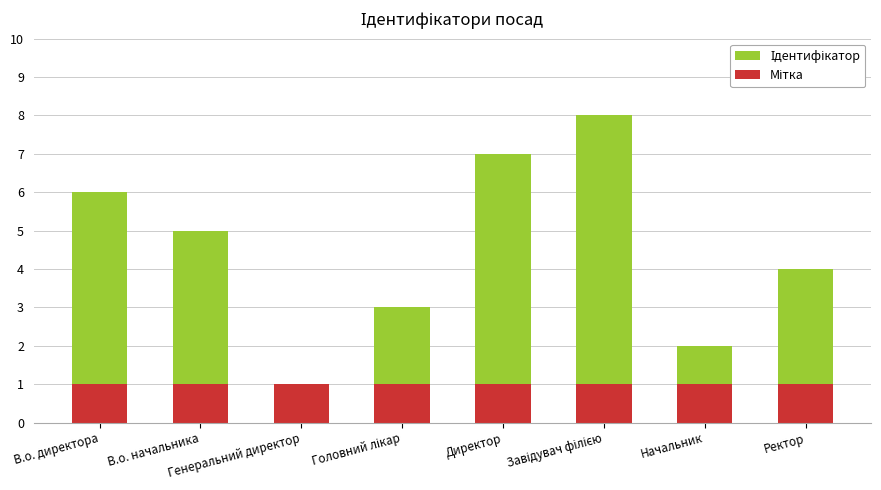

The Ідентифікатор series shows 1 at Генеральний директор. True or false?

True